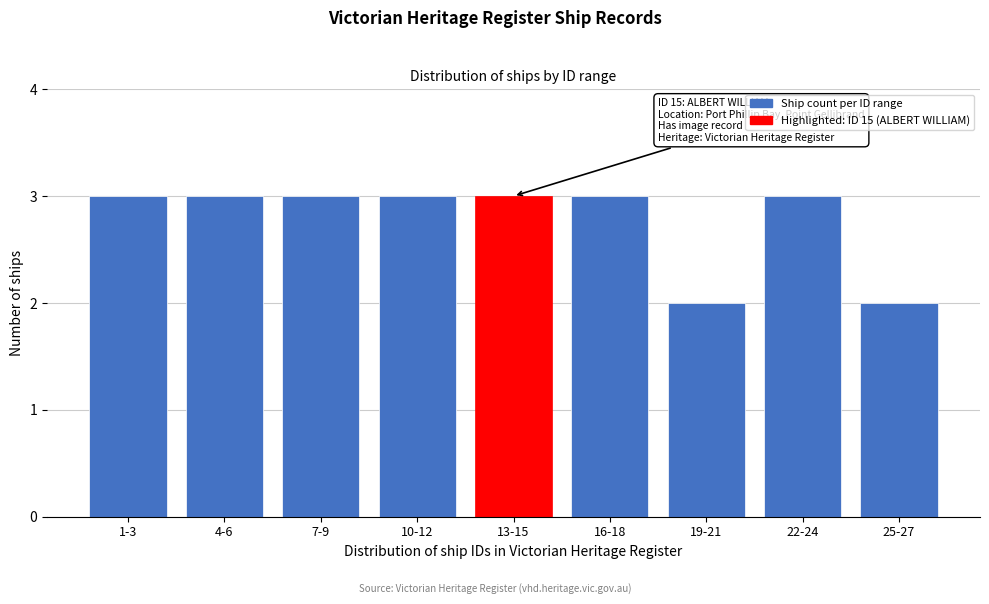

Reading left to right, list all the values displayed in this chart.

1-3=3	4-6=3	7-9=3	10-12=3	13-15=3	16-18=3	19-21=2	22-24=3	25-27=2